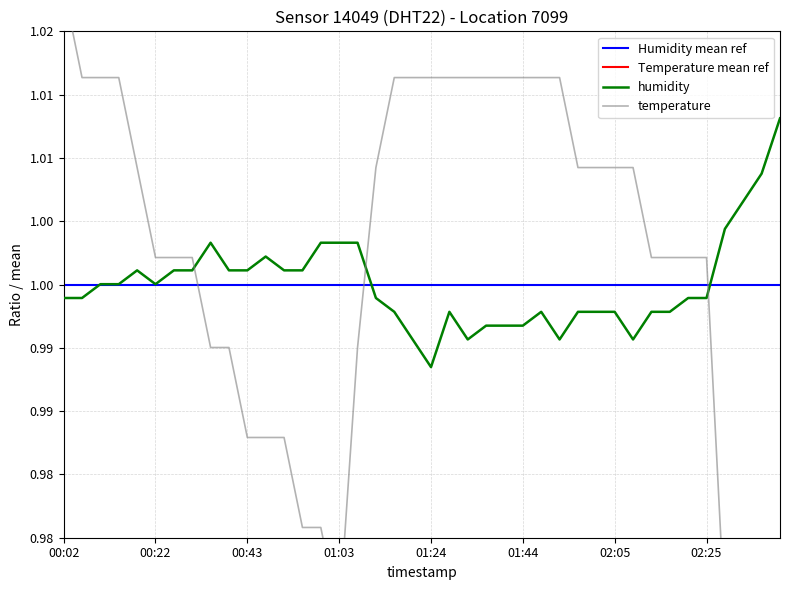

Reading left to right, list all the values displayed in this chart.

temperature: 1.0	1.0	1.0	1.0	1.0	1.0	1.0	1.0	1.0	1.0	1.0	1.0	1.0	1.0	1.0	1.0	1.0	1.0	1.0	1.0	1.0	1.0	1.0	1.0	1.0	1.0	1.0	1.0	1.0	1.0	1.0	1.0	1.0	1.0	1.0	1.0	1.0	1.0	0.9	0.9
humidity: 1.0	1.0	1.0	1.0	1.0	1.0	1.0	1.0	1.0	1.0	1.0	1.0	1.0	1.0	1.0	1.0	1.0	1.0	1.0	1.0	1.0	1.0	1.0	1.0	1.0	1.0	1.0	1.0	1.0	1.0	1.0	1.0	1.0	1.0	1.0	1.0	1.0	1.0	1.0	1.0